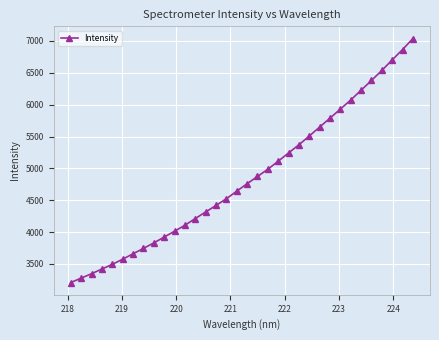

What is the difference between the maximum and second lowest values?

3760.3